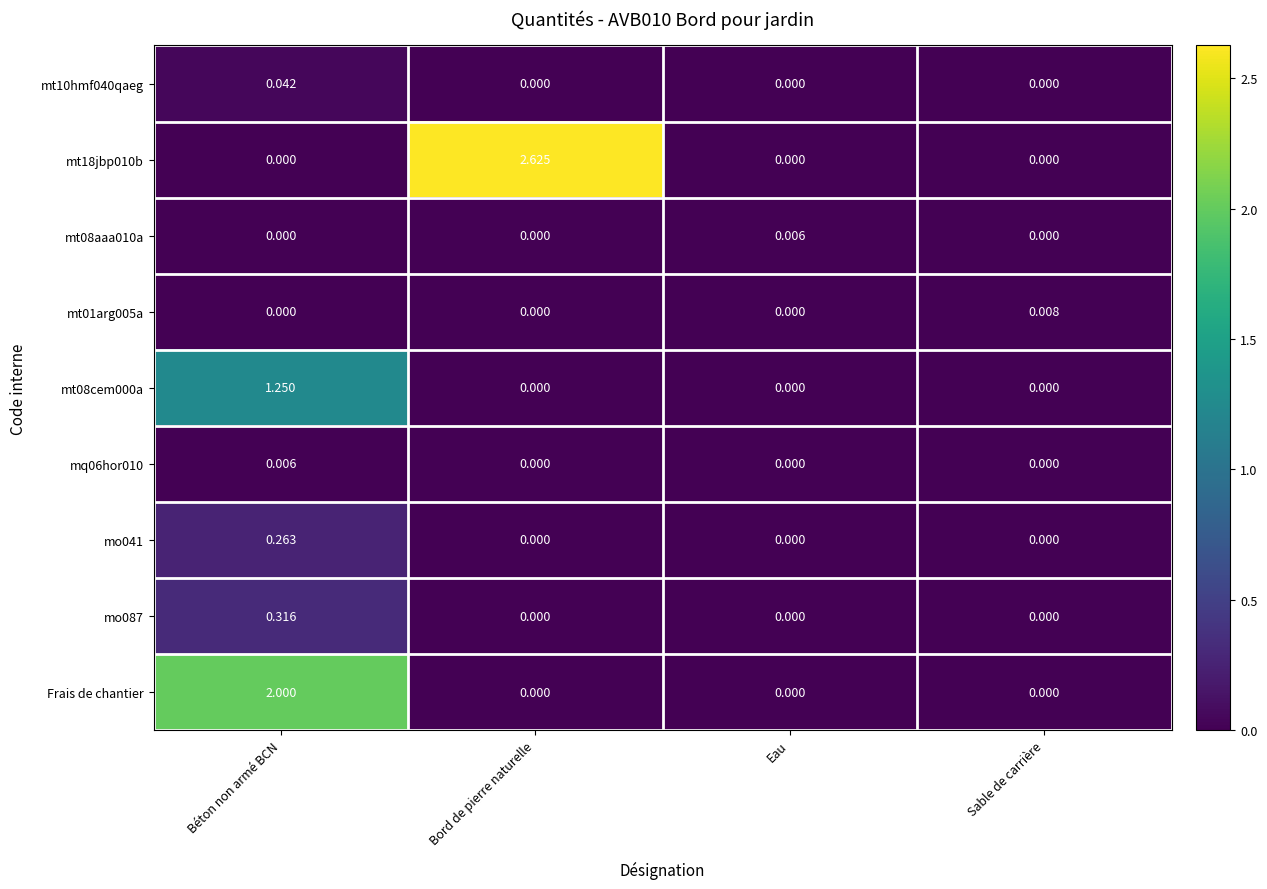

Which series changed the most between Béton non armé BCN and Sable de carrière?

Frais de chantier